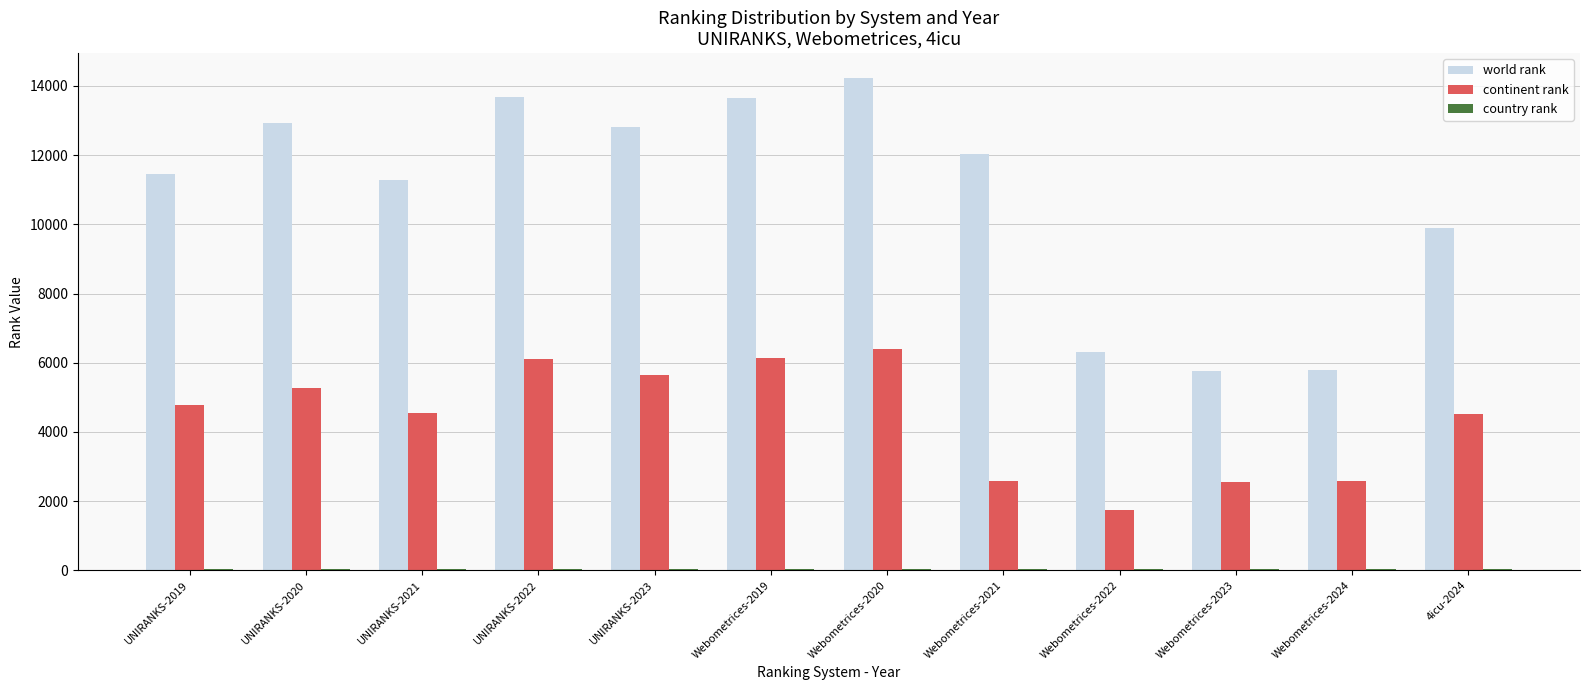

Are the bars grouped side by side (vs. stacked)?

Yes